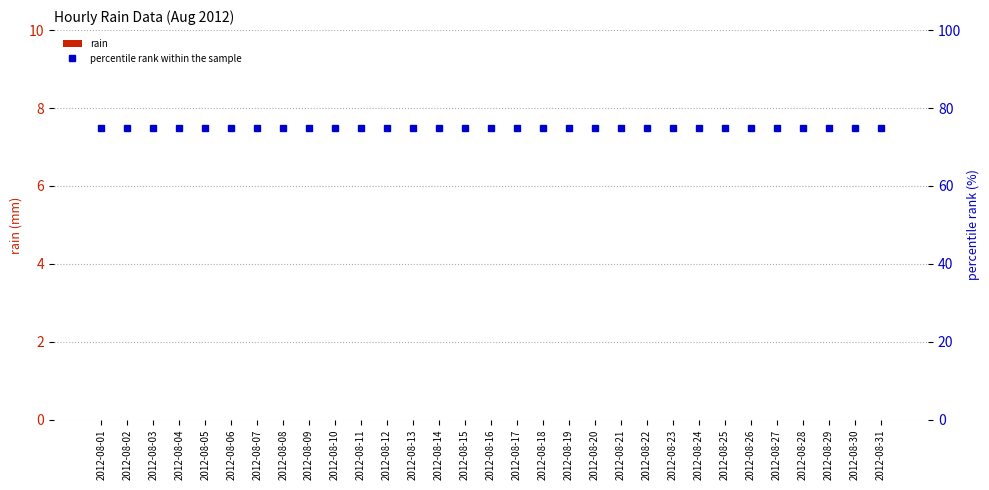

Reading right to left, what are all the values shown in this chart?

rain: 0	0	0	0	0	0	0	0	0	0	0	0	0	0	0	0	0	0	0	0	0	0	0	0	0	0	0	0	0	0	0
percentile rank within the sample: 75	75	75	75	75	75	75	75	75	75	75	75	75	75	75	75	75	75	75	75	75	75	75	75	75	75	75	75	75	75	75